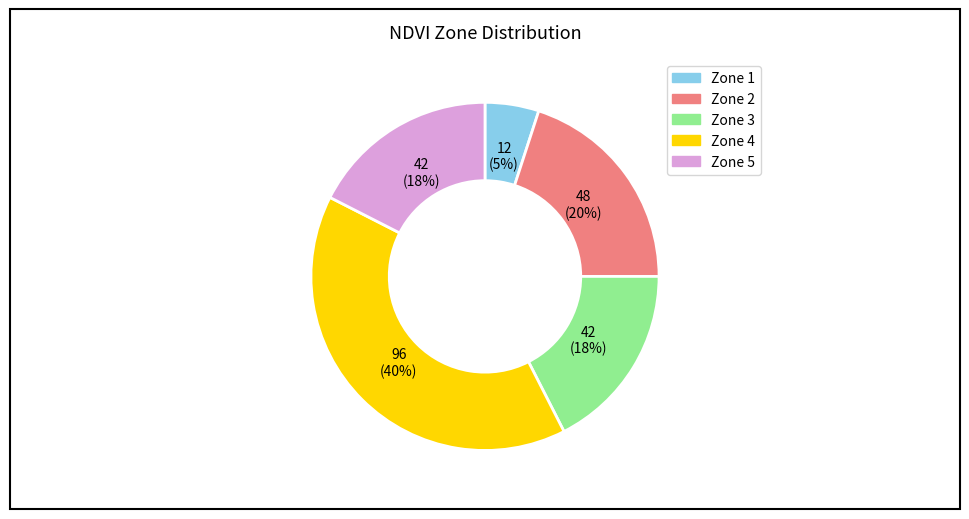

Is there any slice that represents more than half of the pie?

No